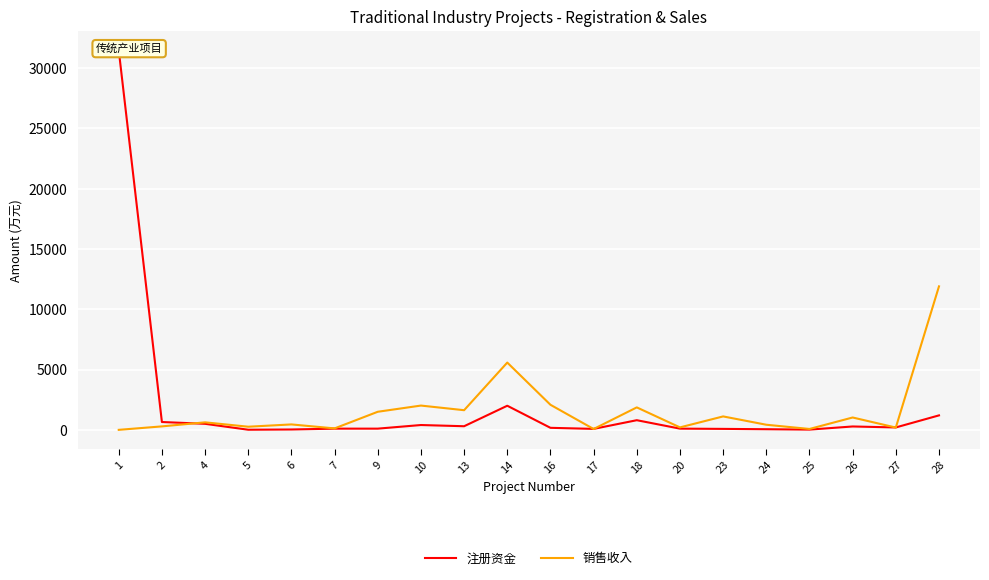

List the series in order of their peak value, highest first.

注册资金, 销售收入